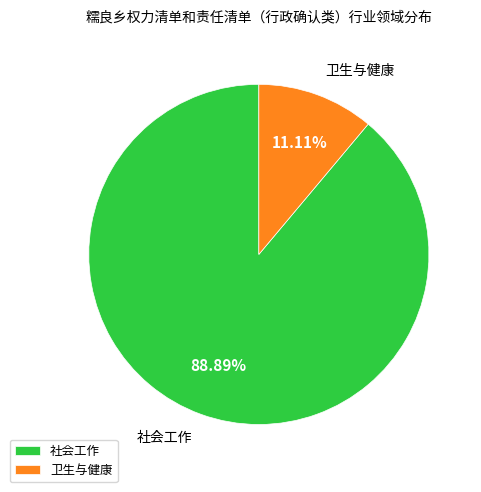

How many segments does this pie chart have?

2